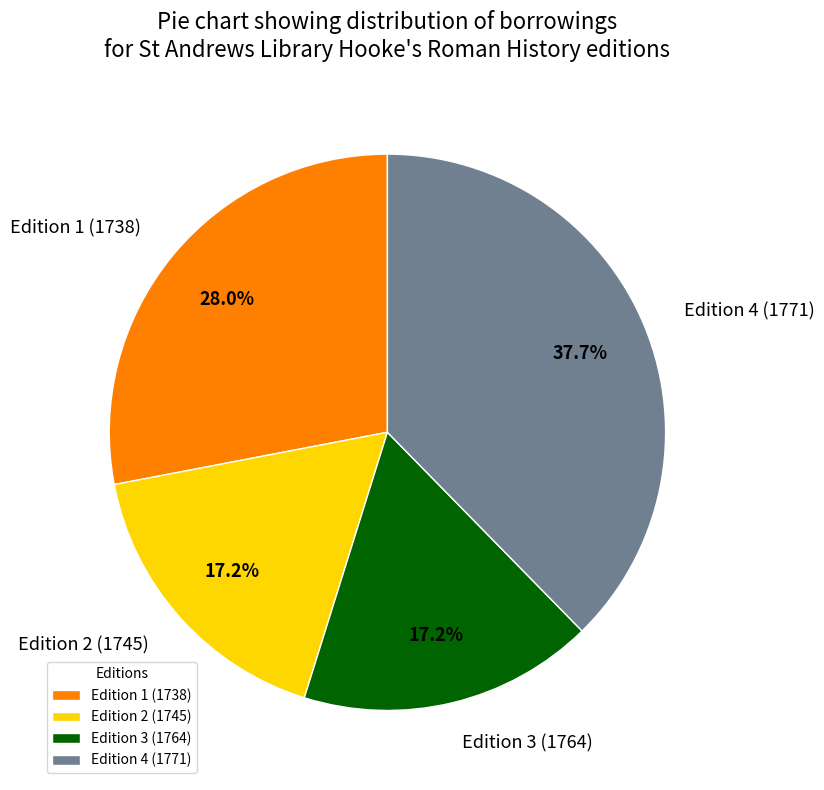

Which slice is the largest?

Edition 4 (1771)